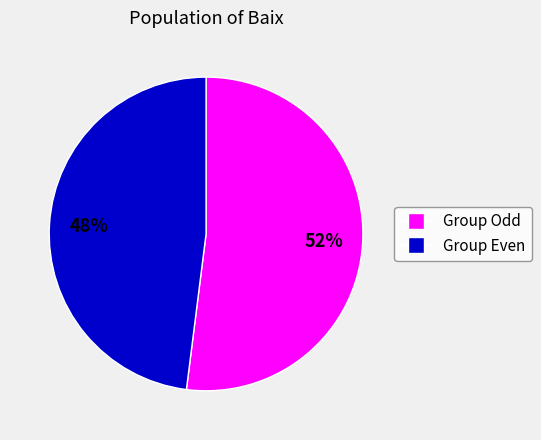

Is there a majority slice in this chart?

Yes